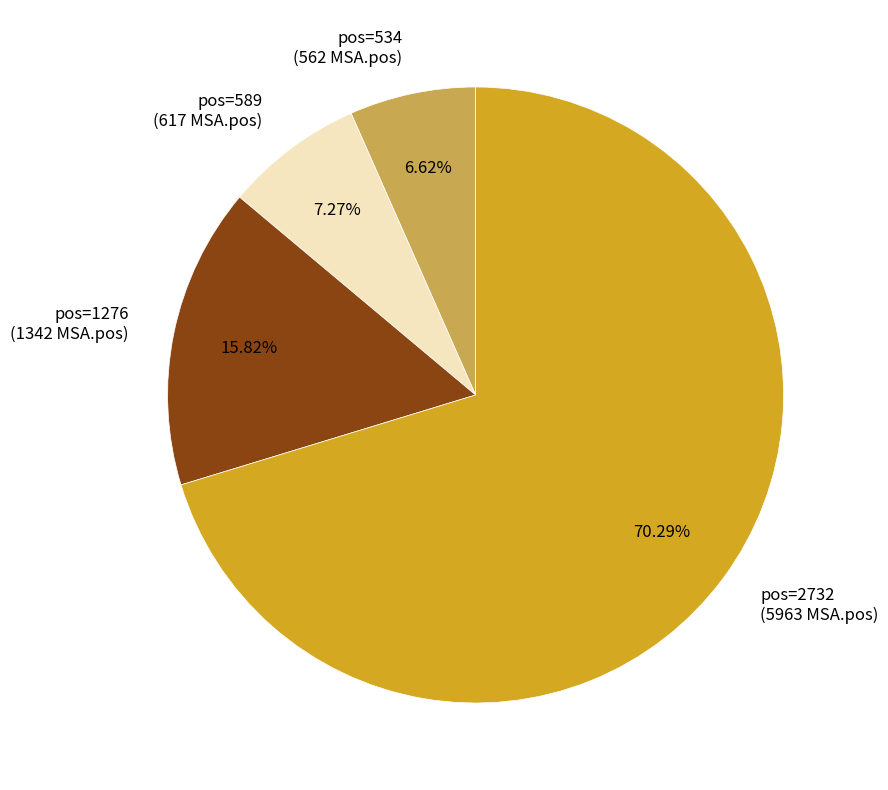

Does pos=534 (562 MSA.pos) account for over 50% of the chart?

No